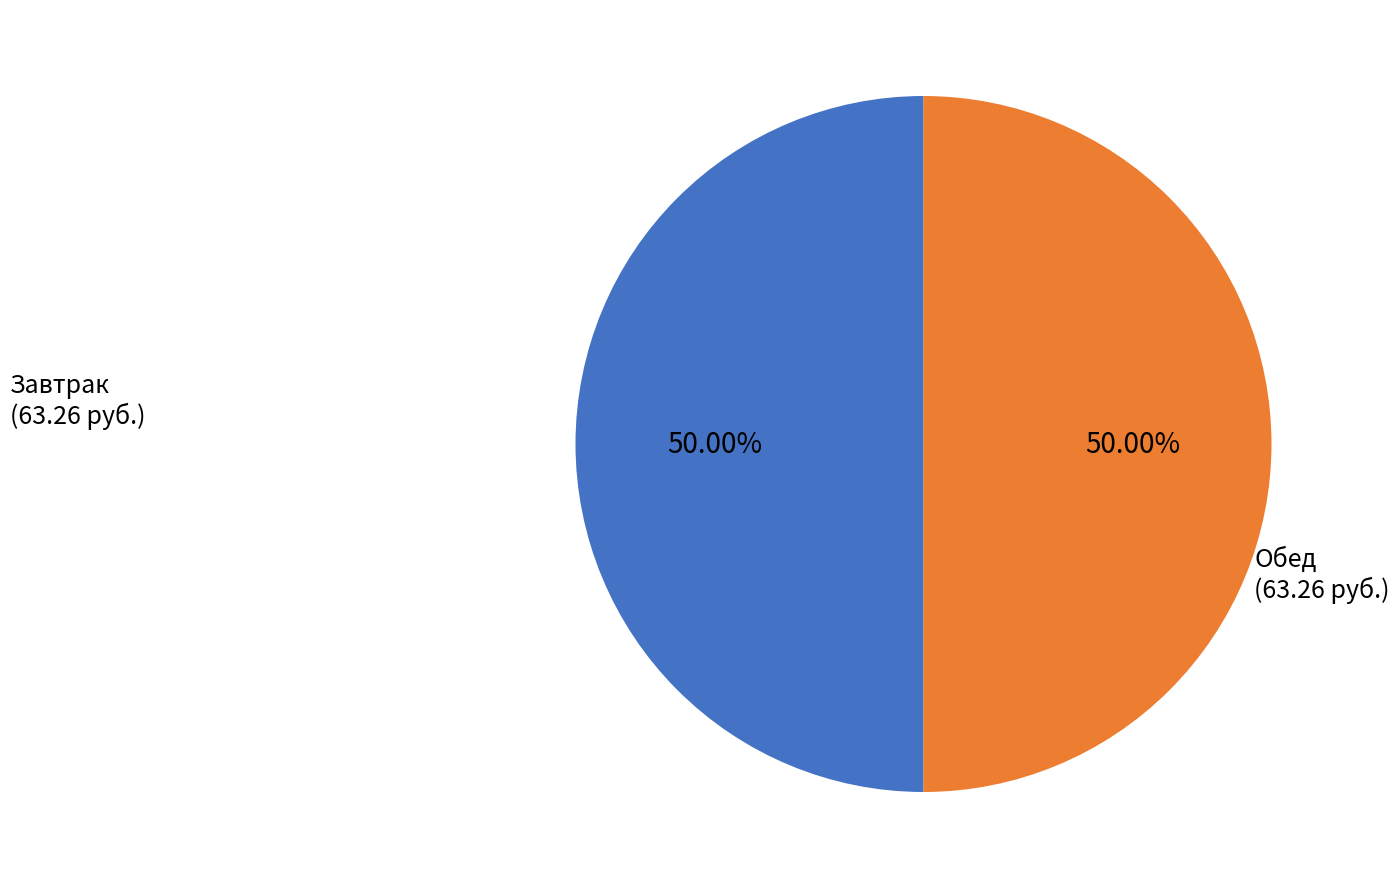

Count the number of slices in the pie.

2